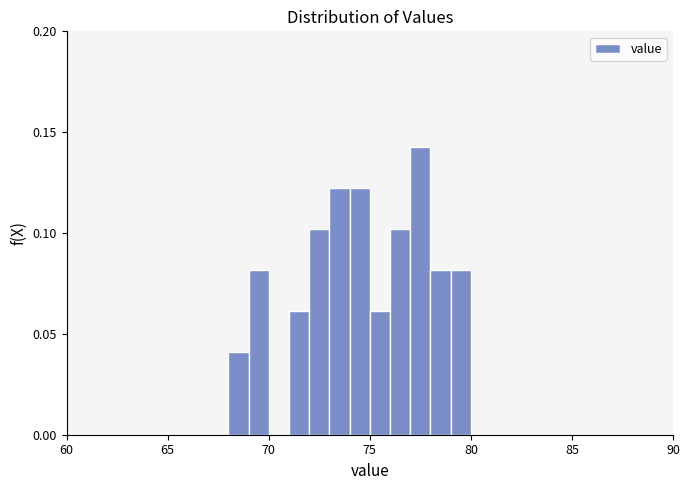

Read against the x-axis, roughly where is the centre of the tallest bar?

77.5